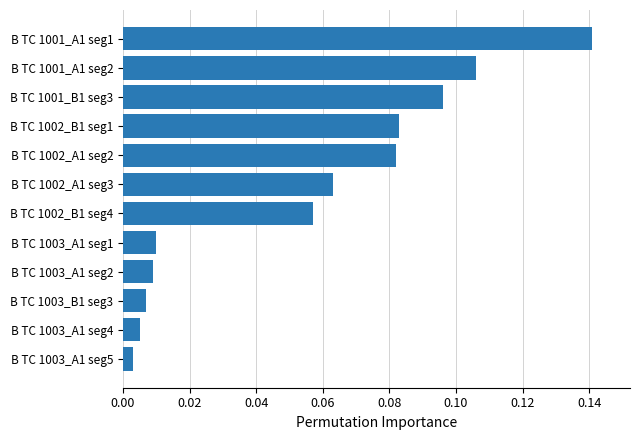

Between B TC 1002_B1 seg4 and B TC 1001_B1 seg3, which is larger?

B TC 1001_B1 seg3